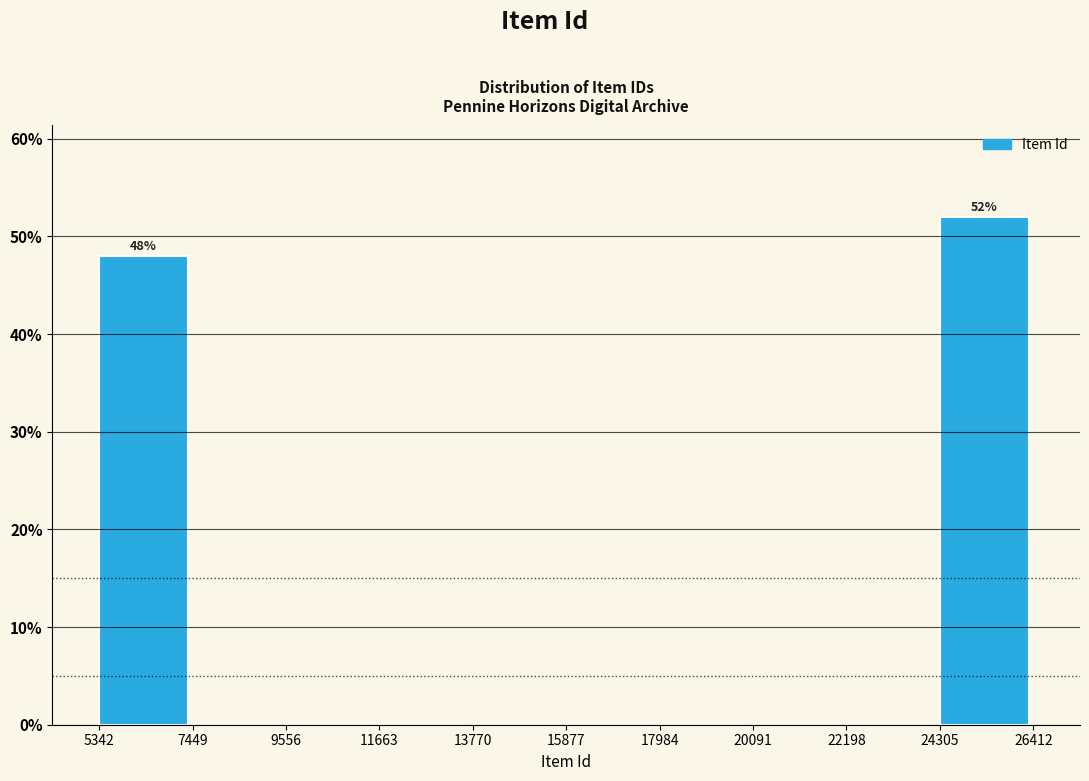

Over which range of the x-axis is the bar tallest?

24305 to 26412